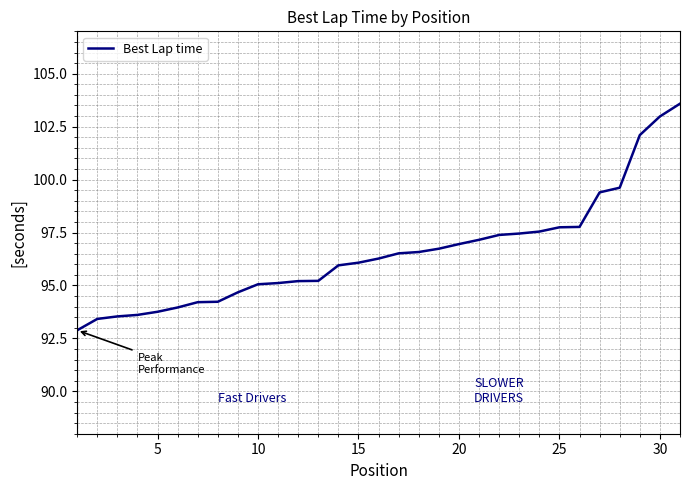

What is the minimum value shown in the chart?

92.9